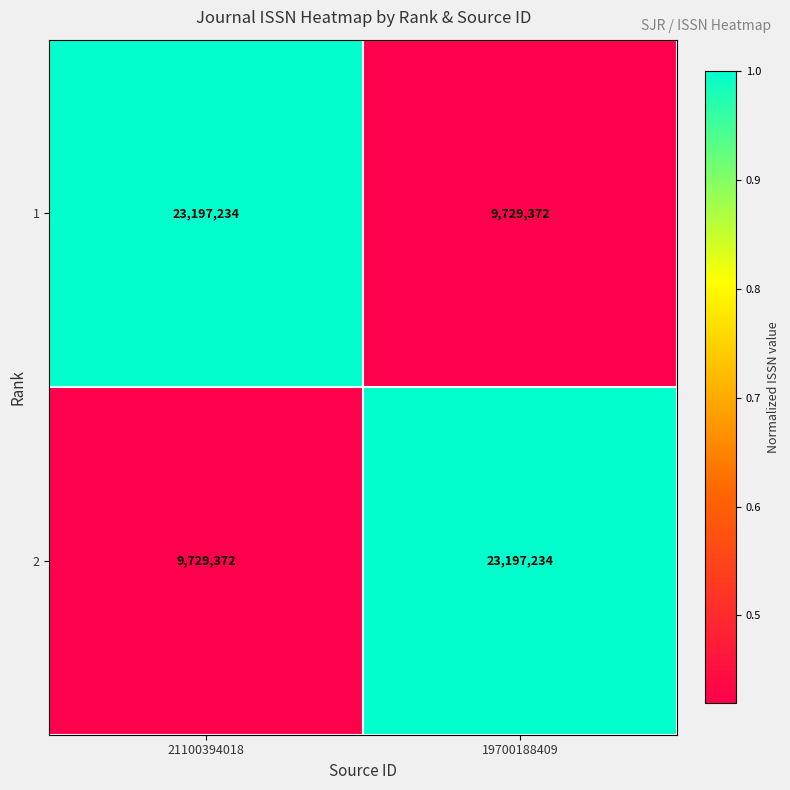

Reading left to right, what are all the values shown in this chart?

1: 23197234	9729372
2: 9729372	23197234